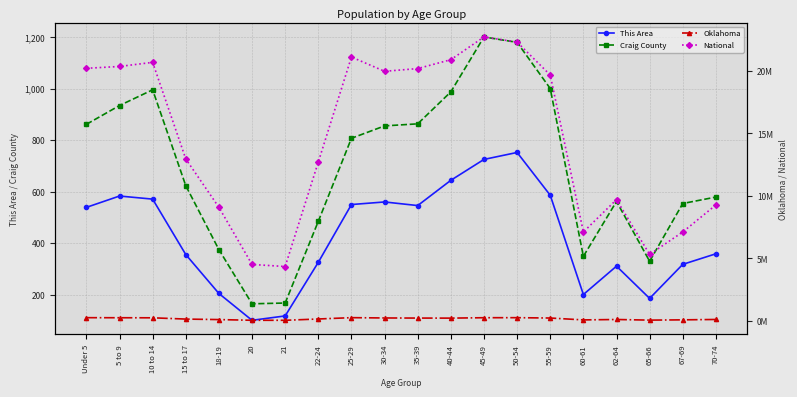

What is the spread (max minus min) of values at 35-39?

20179096